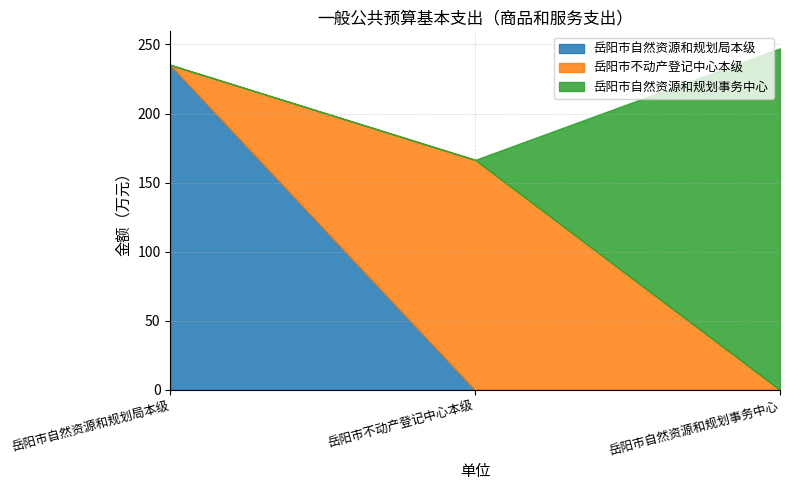

Reading left to right, what are all the values shown in this chart?

岳阳市自然资源和规划局本级: 岳阳市自然资源和规划局本级=235.2	岳阳市不动产登记中心本级=0.0	岳阳市自然资源和规划事务中心=0.0
岳阳市不动产登记中心本级: 岳阳市自然资源和规划局本级=0.0	岳阳市不动产登记中心本级=166.4	岳阳市自然资源和规划事务中心=0.0
岳阳市自然资源和规划事务中心: 岳阳市自然资源和规划局本级=0.0	岳阳市不动产登记中心本级=0.0	岳阳市自然资源和规划事务中心=247.1